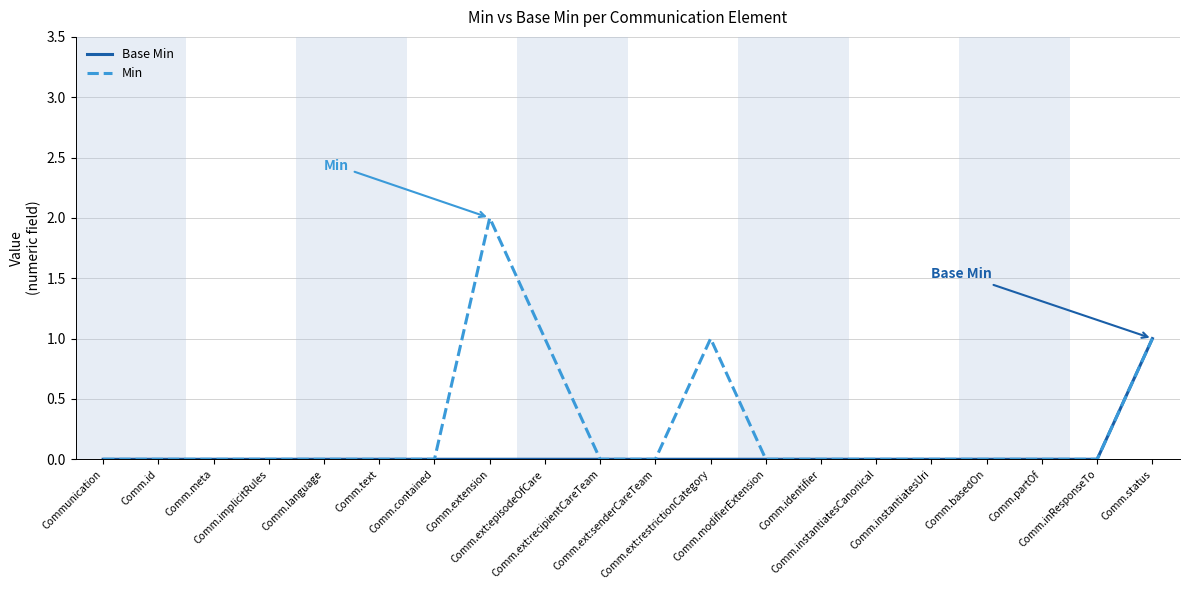

List the series in order of their peak value, lowest first.

Base Min, Min